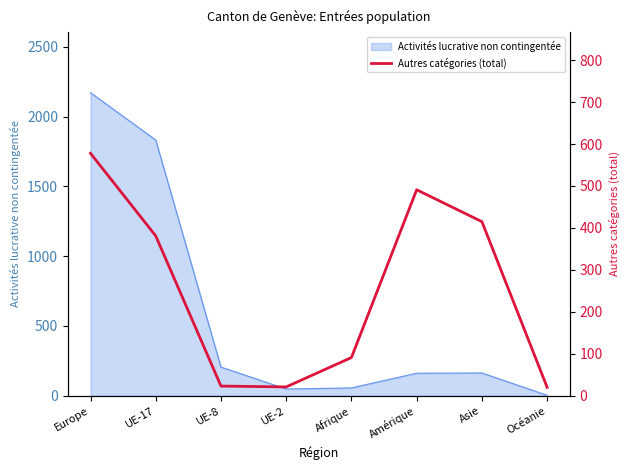

Where is the data nearest to the value 299?

UE-17